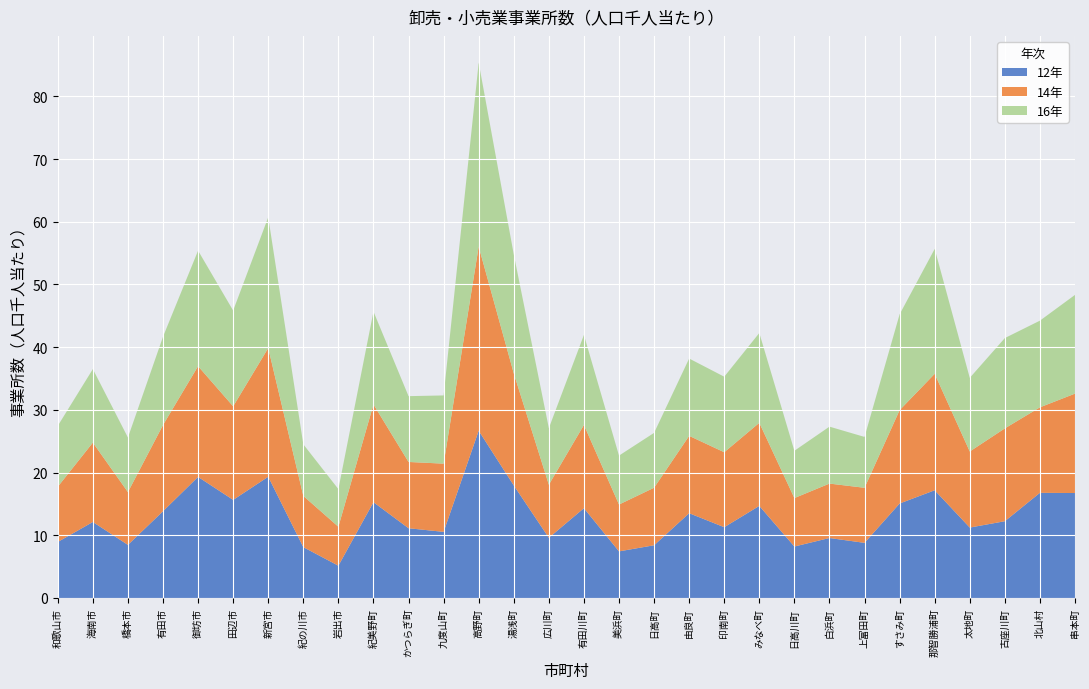

Reading left to right, list all the values displayed in this chart.

12年: 8.9	12.1	8.5	13.8	19.3	15.6	19.3	8.1	5.1	15.3	11.1	10.5	26.7	18.0	9.6	14.3	7.4	8.4	13.5	11.3	14.7	8.2	9.6	8.8	15.1	17.2	11.2	12.2	16.8	16.7
14年: 8.8	12.7	8.4	13.7	17.7	14.9	20.5	8.2	6.2	15.6	10.6	10.9	29.4	17.9	8.5	13.3	7.5	9.2	12.3	12.0	13.3	7.7	8.7	8.8	14.9	18.6	12.1	14.8	13.6	15.9
16年: 9.7	11.7	8.7	14.1	18.4	15.3	20.9	8.2	6.0	14.8	10.5	10.9	29.3	19.0	9.0	14.4	7.8	8.8	12.3	12.0	14.3	7.5	9.1	8.1	15.3	19.9	11.7	14.4	13.8	15.8